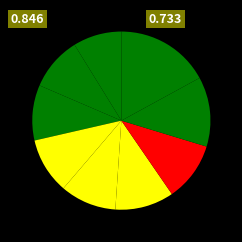

Rank the categories by value from highest to lowest.

Havlík Tomáš, Havlík Peter, Illéš Peter, Mészáros Sebastian, Podhorec Šimon, Macura Adam, Kozár Matúš, Hamza Gregor, Kozár Marián